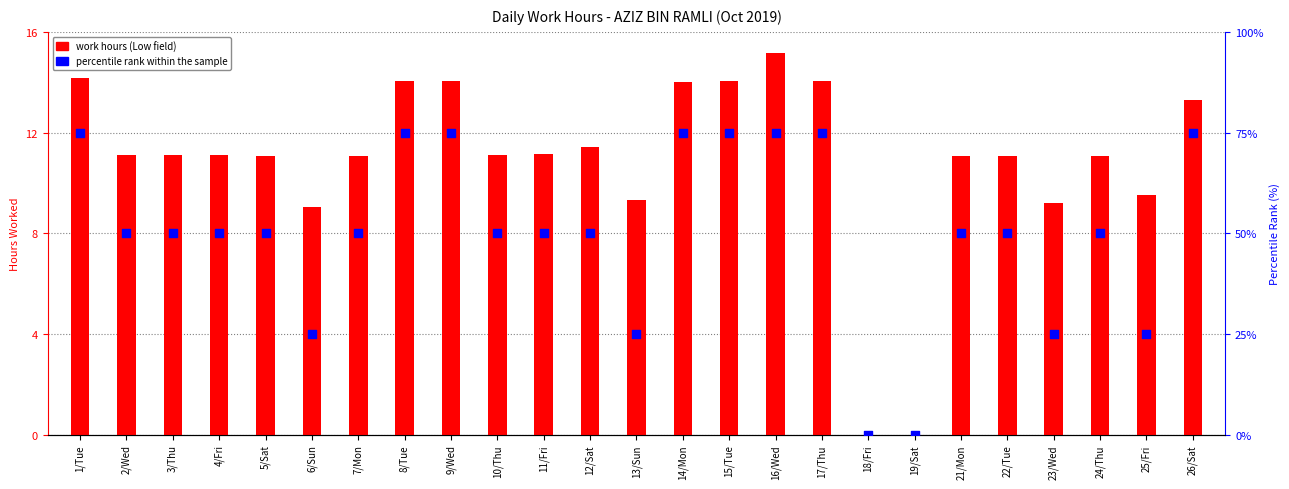

Which series reaches the maximum Y coordinate?

percentile rank within the sample